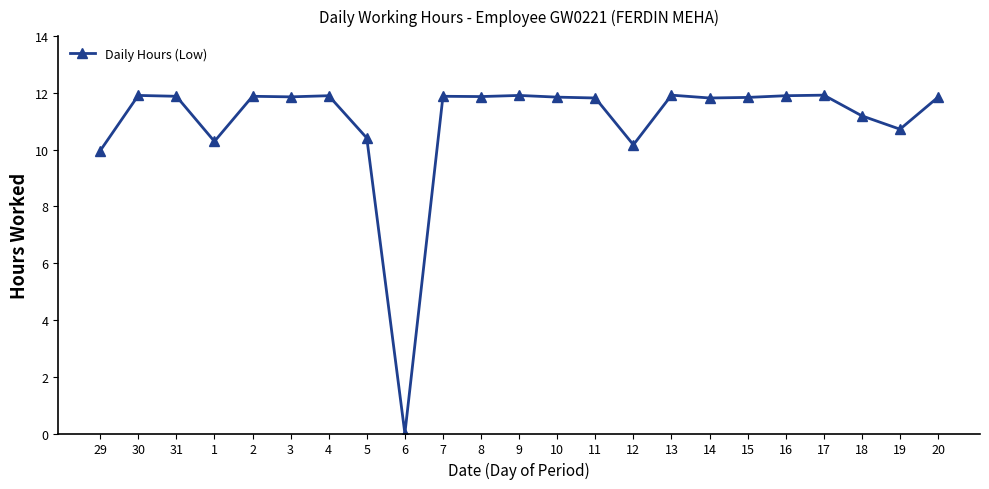

What is the change in value from 6 to 16?

+11.9